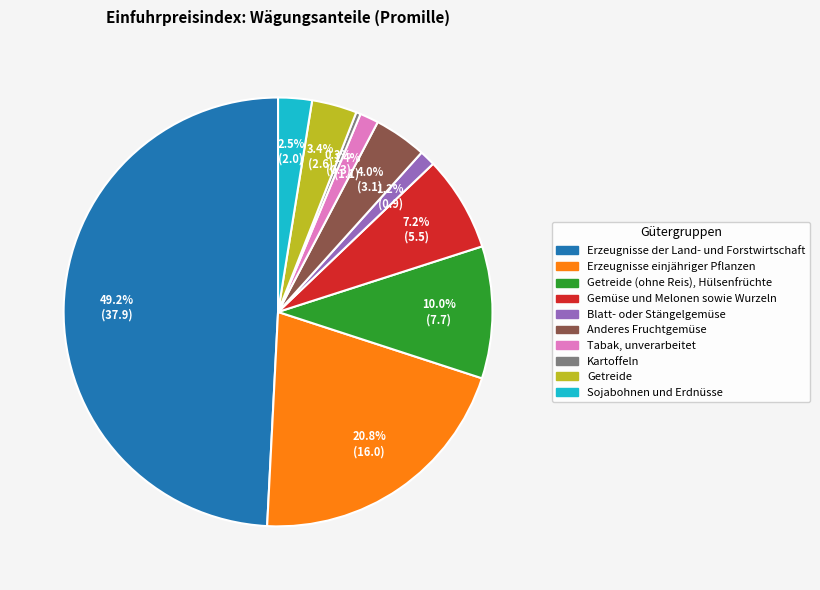

To the nearest percent, what is the difference between the largest and smallest slice percentages?

49%